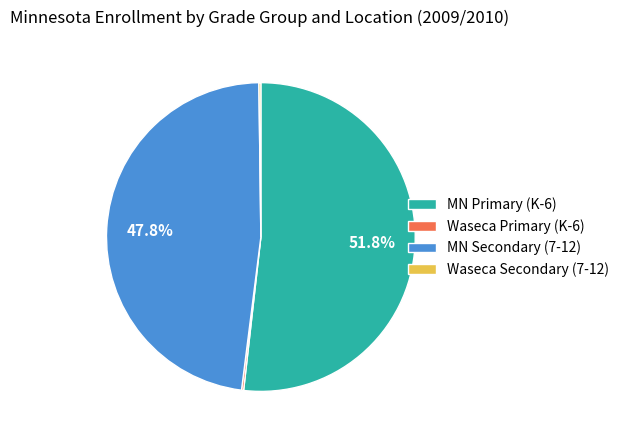

What percentage is NOT represented by MN Secondary (7-12)?

52.2%